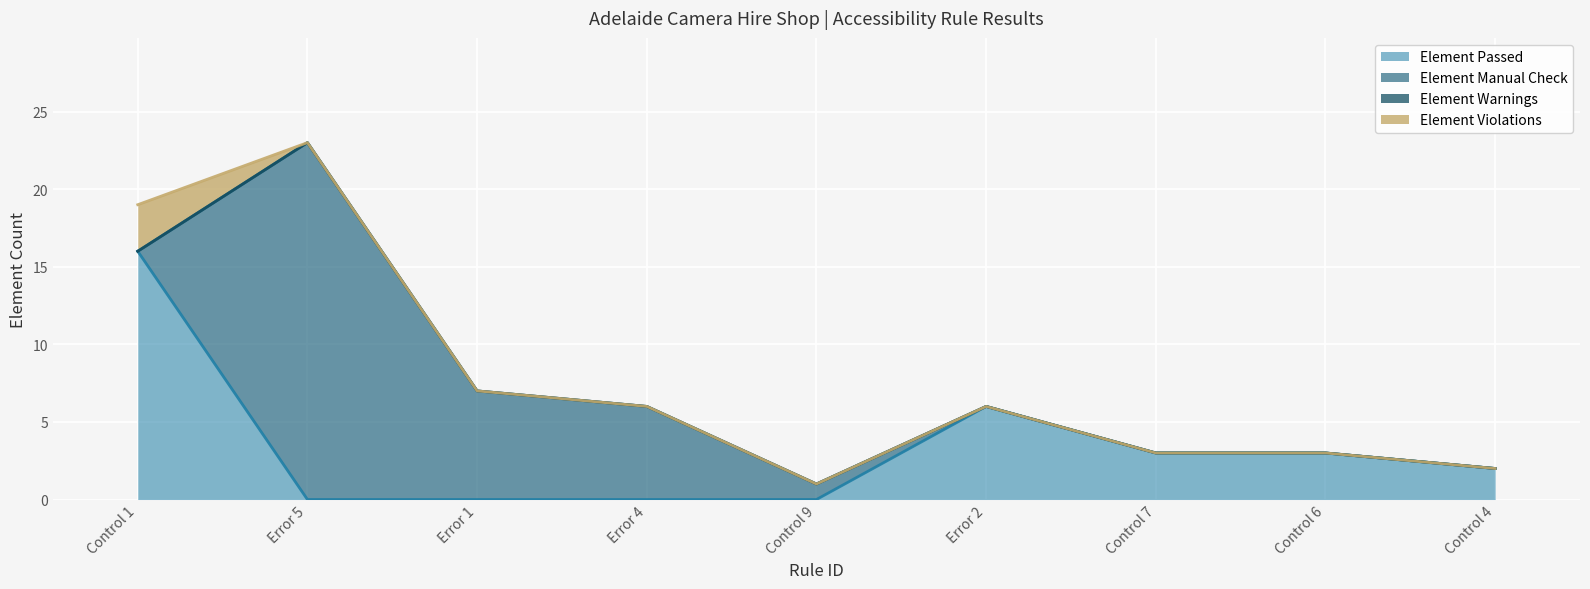

At which category is the sum across all series the highest?

Error 5